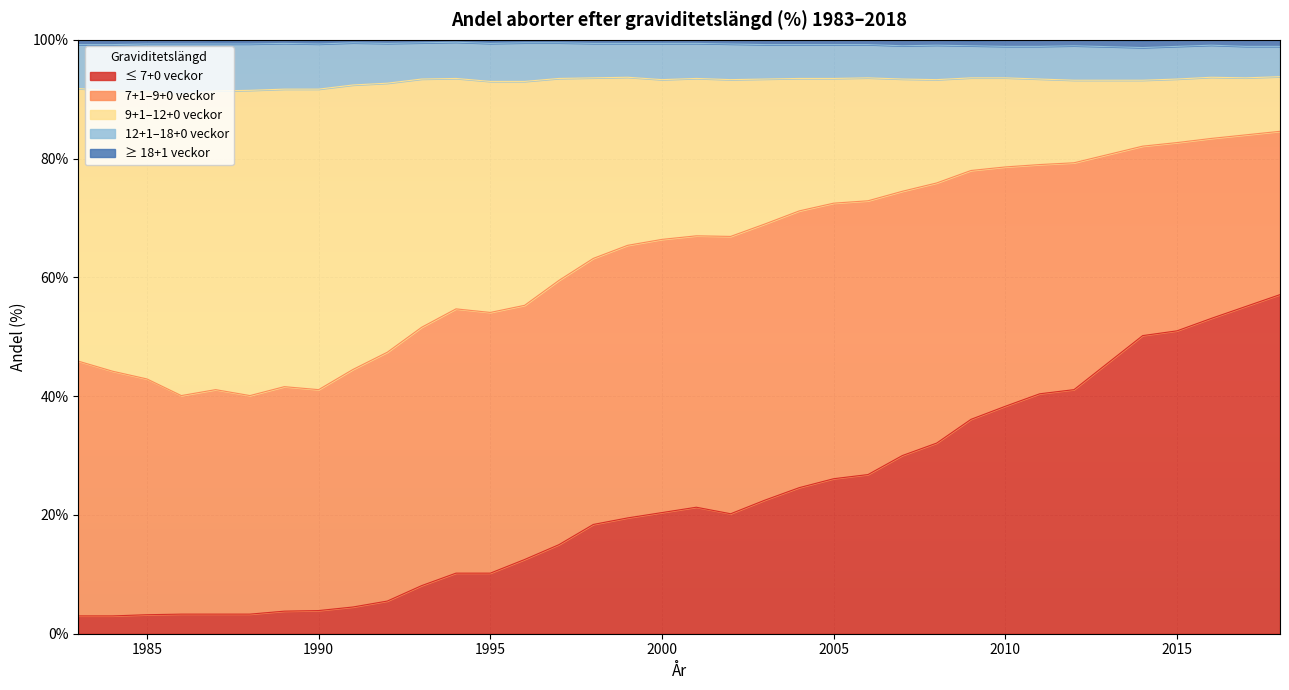

In 12+1–18+0 veckor, how many points are higher than both neighbors (excluding endpoints)?

6